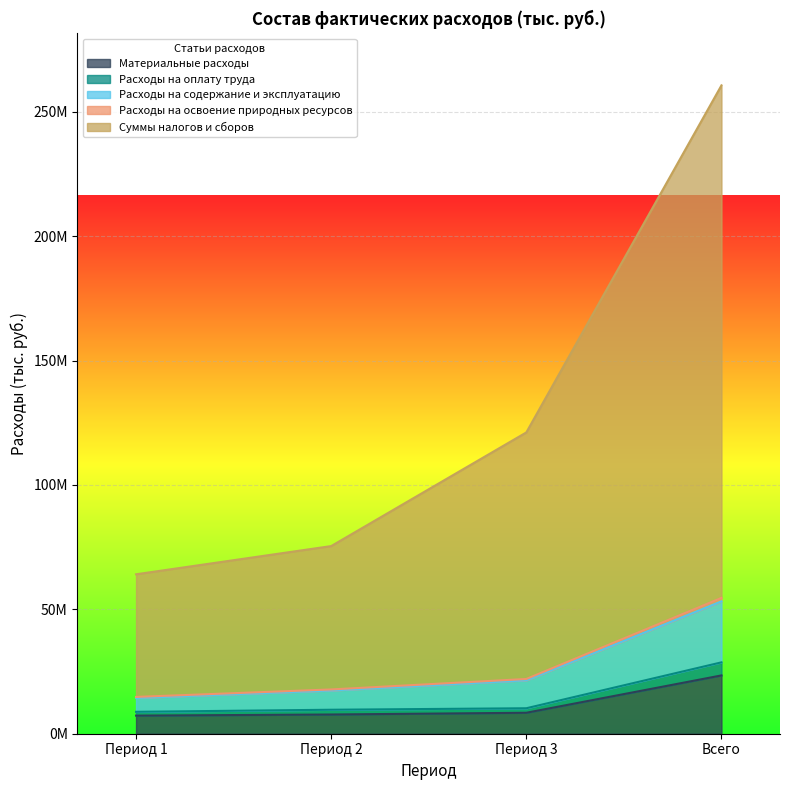

What is the label of the 4th point from the right?

Период 1